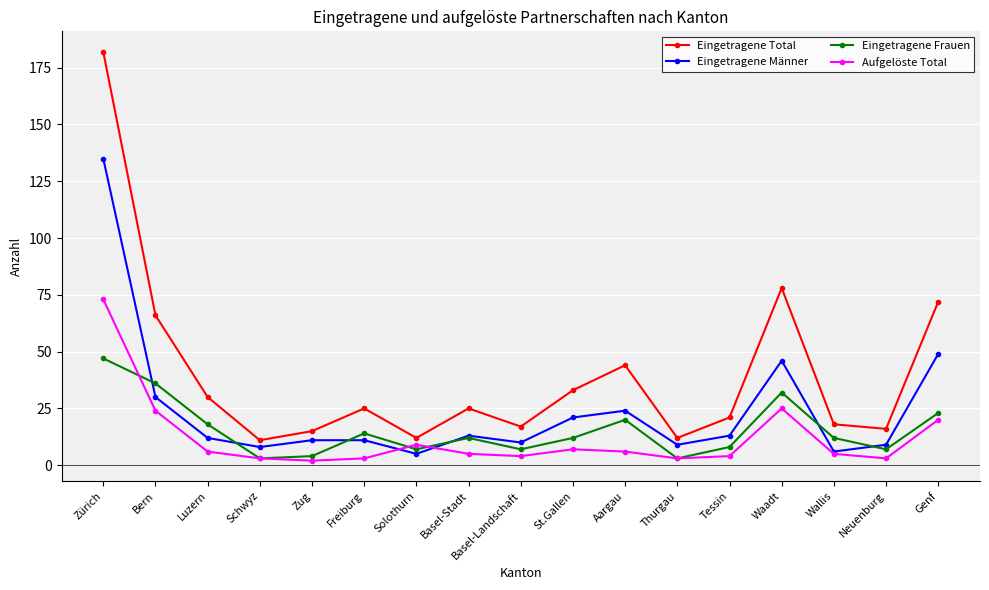

What is the value of the Eingetragene Männer point at the 11th from the left?

24